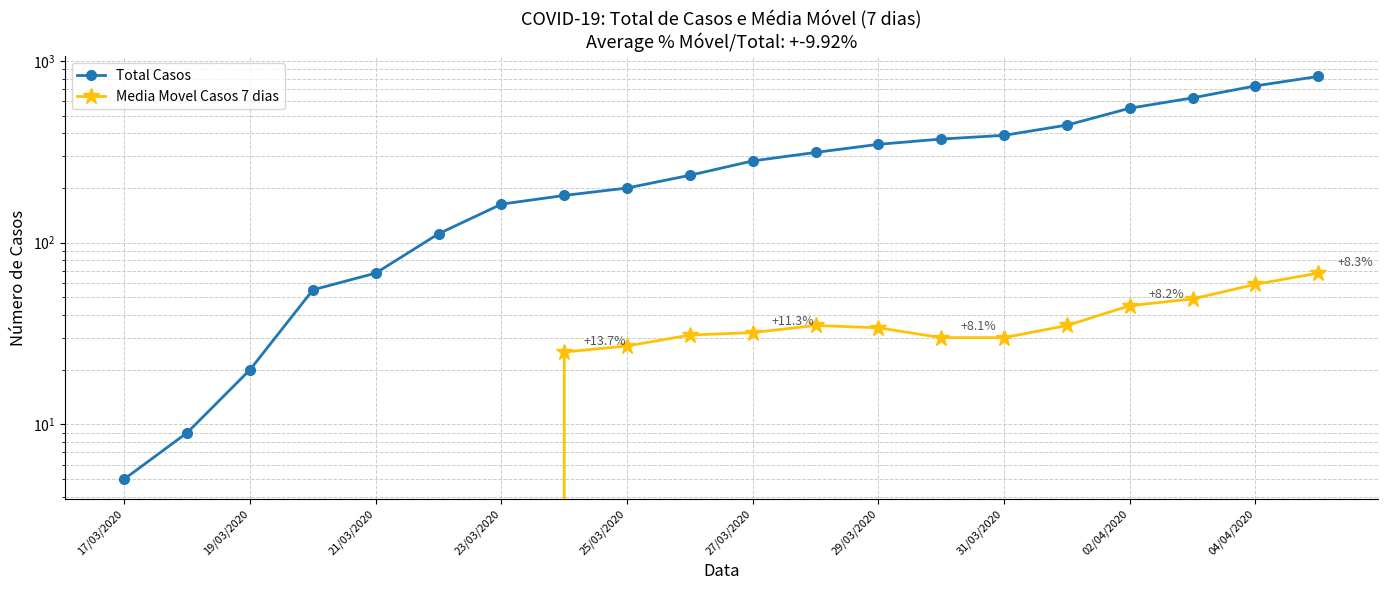

How many values in Media Movel Casos 7 dias are above zero?

13